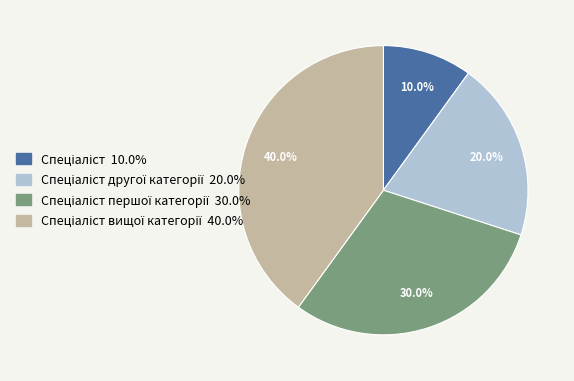

Does any single category account for the majority?

No